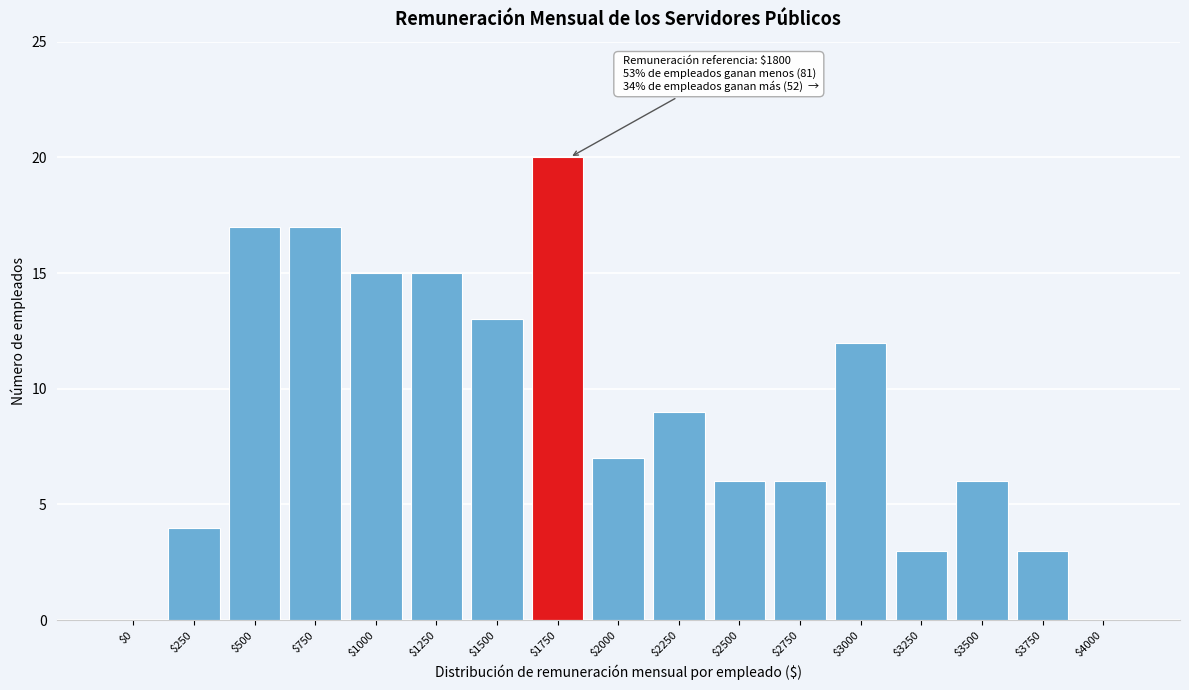

What is the sum of all values?

153